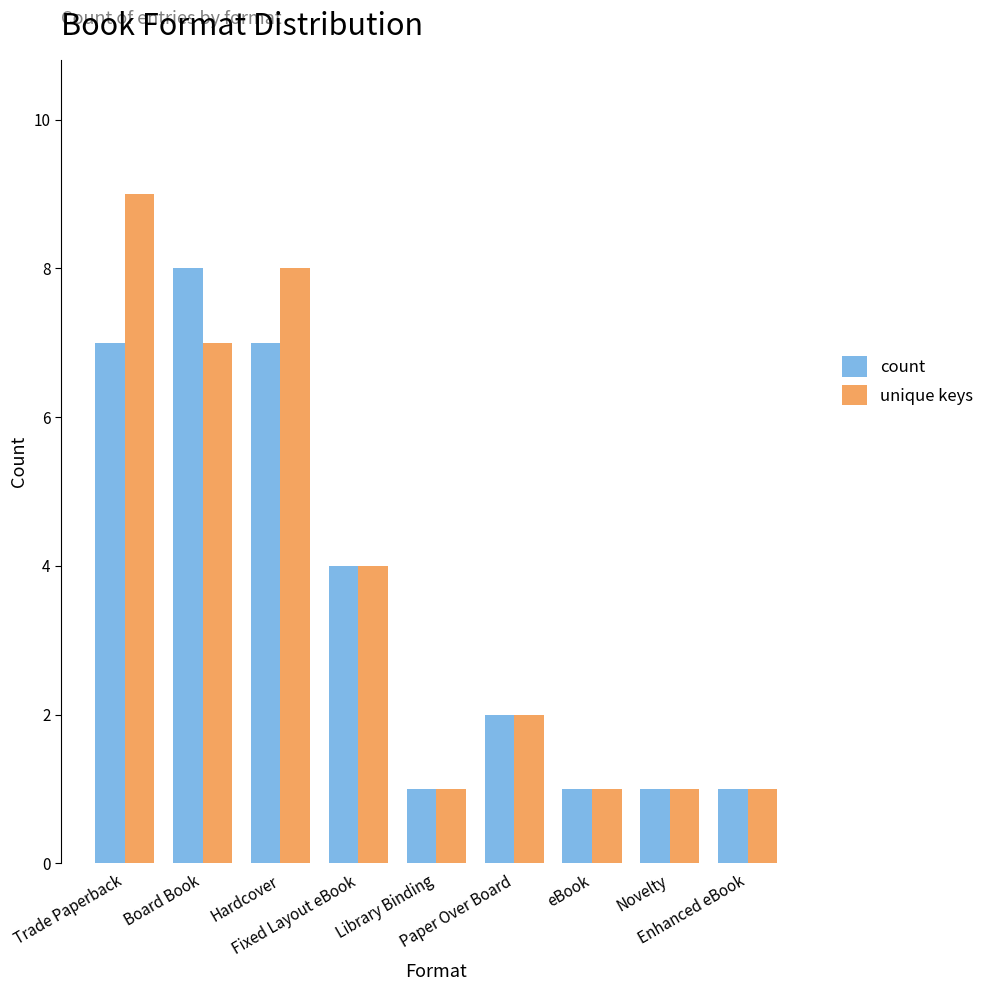

Reading left to right, list all the values displayed in this chart.

count: 7	8	7	4	1	2	1	1	1
unique keys: 9	7	8	4	1	2	1	1	1